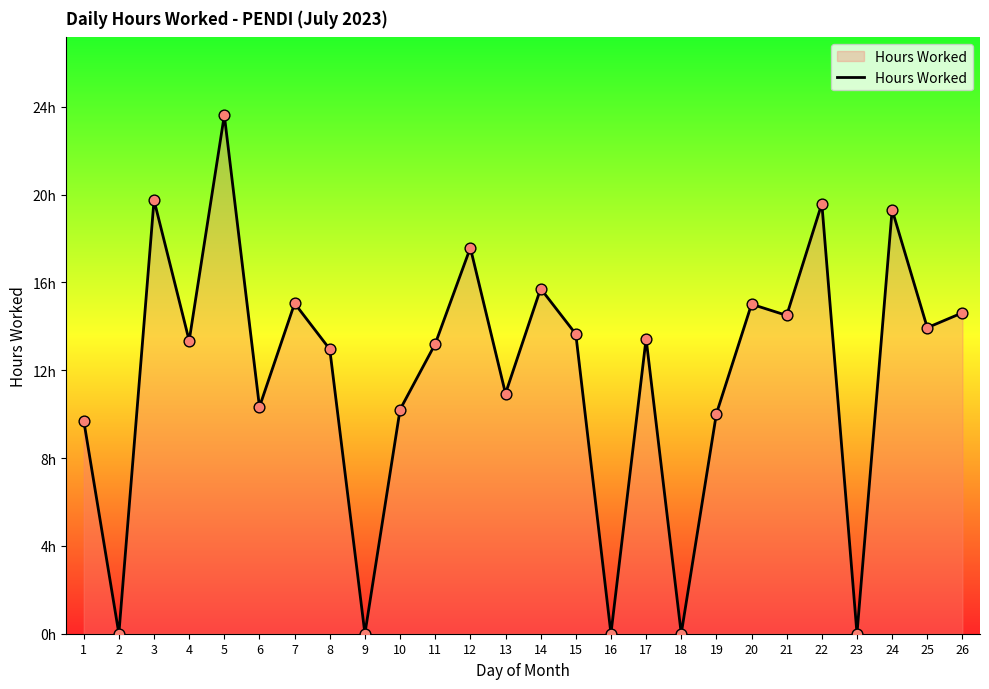

Is this an area chart (filled region under the line)?

Yes